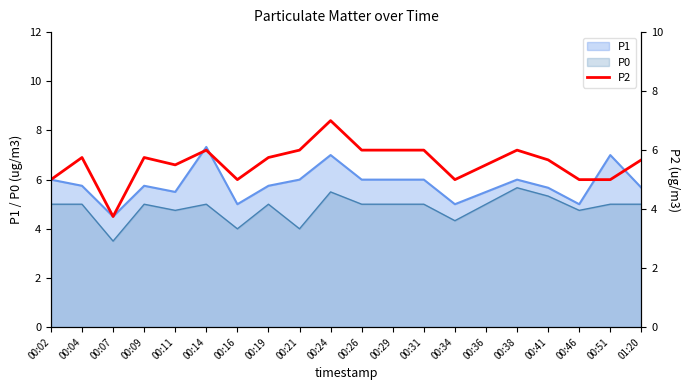

At which category does the chart reach its minimum across all series?

00:07